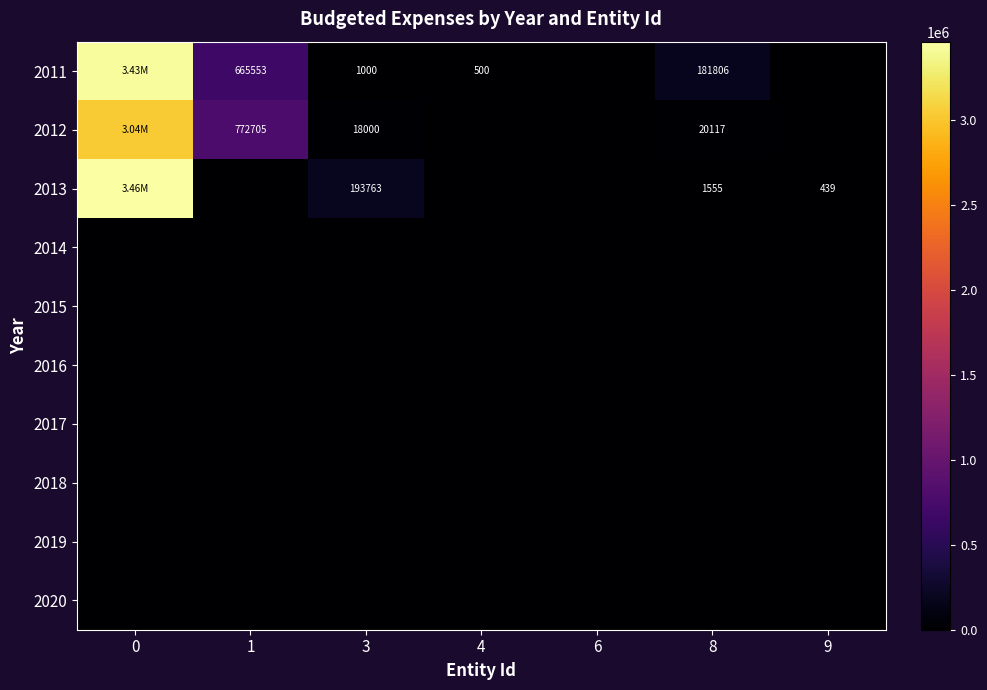

The row_1 series shows 20117.0 at 8. True or false?

True